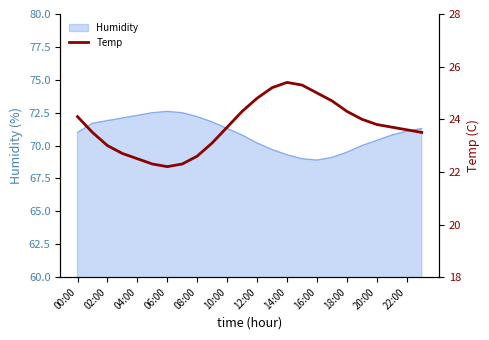

How many lines are shown in the chart?

1